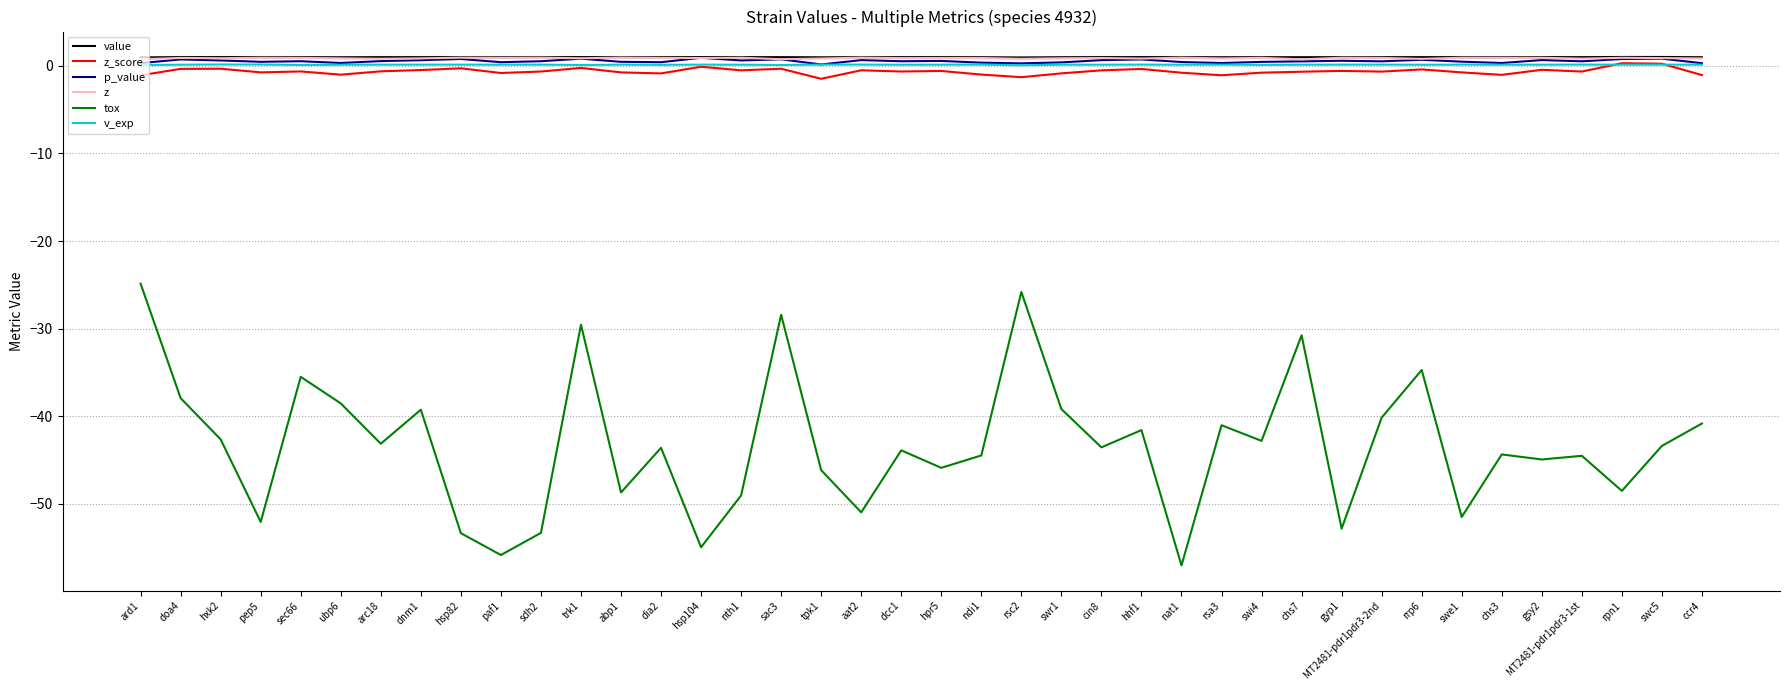

Read the z value at chs7.

0.7